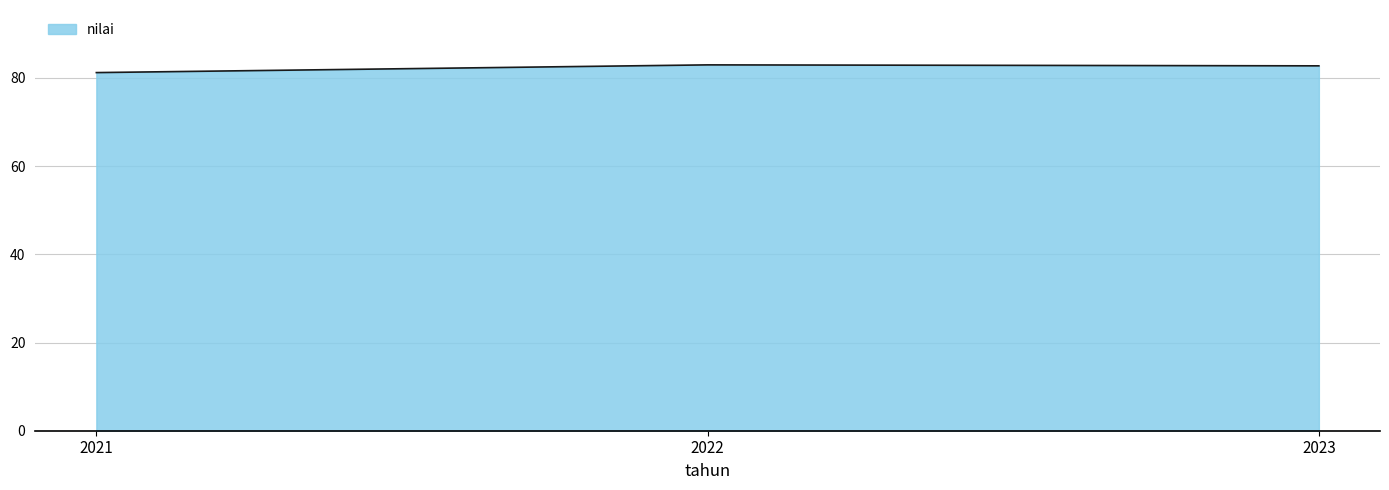

What is the smallest value displayed?

81.2